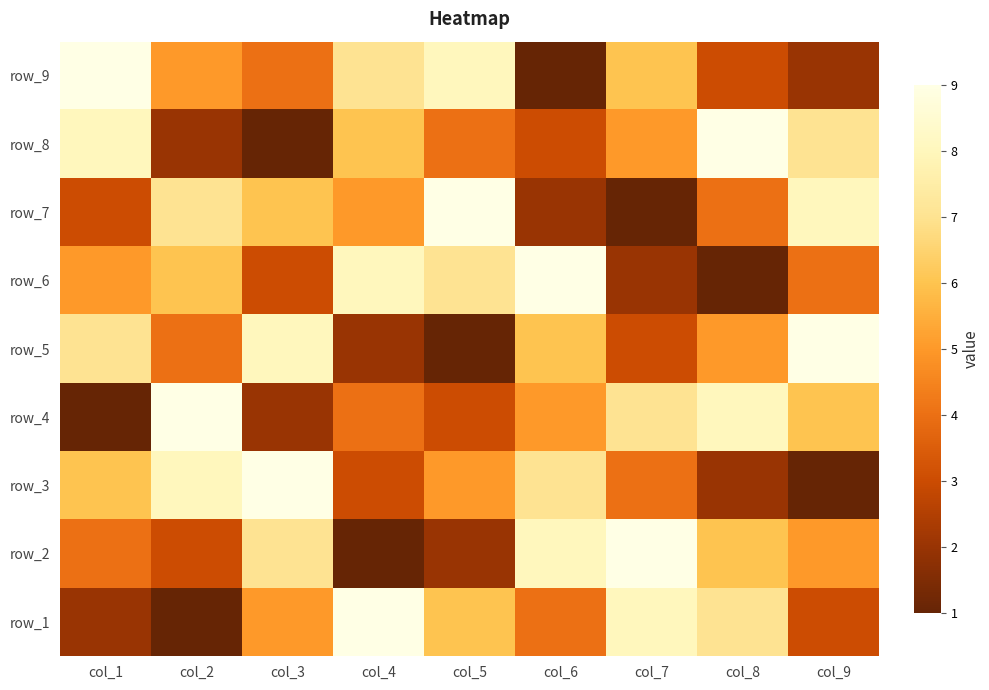

Which label corresponds to the smallest value in the chart?

col_6